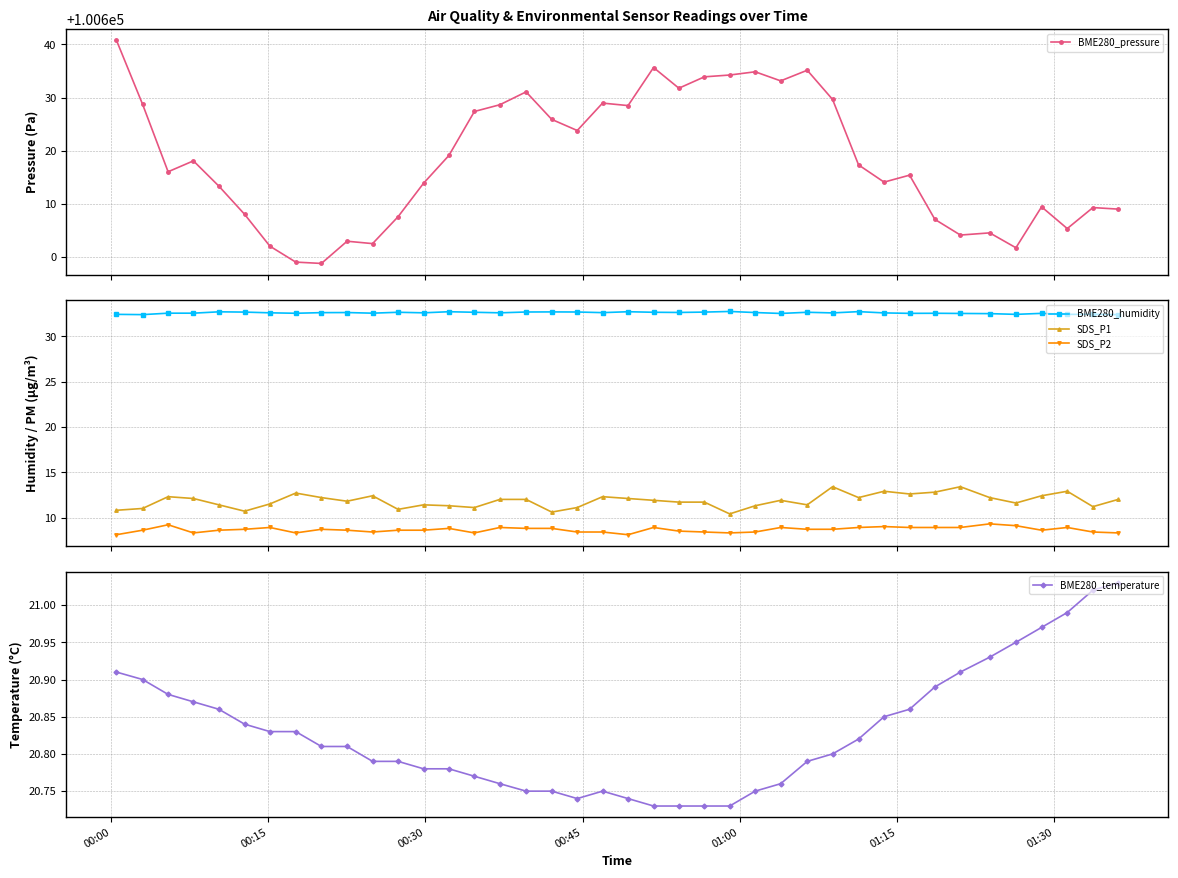

What is the average value of the SDS_P1 series?

11.8